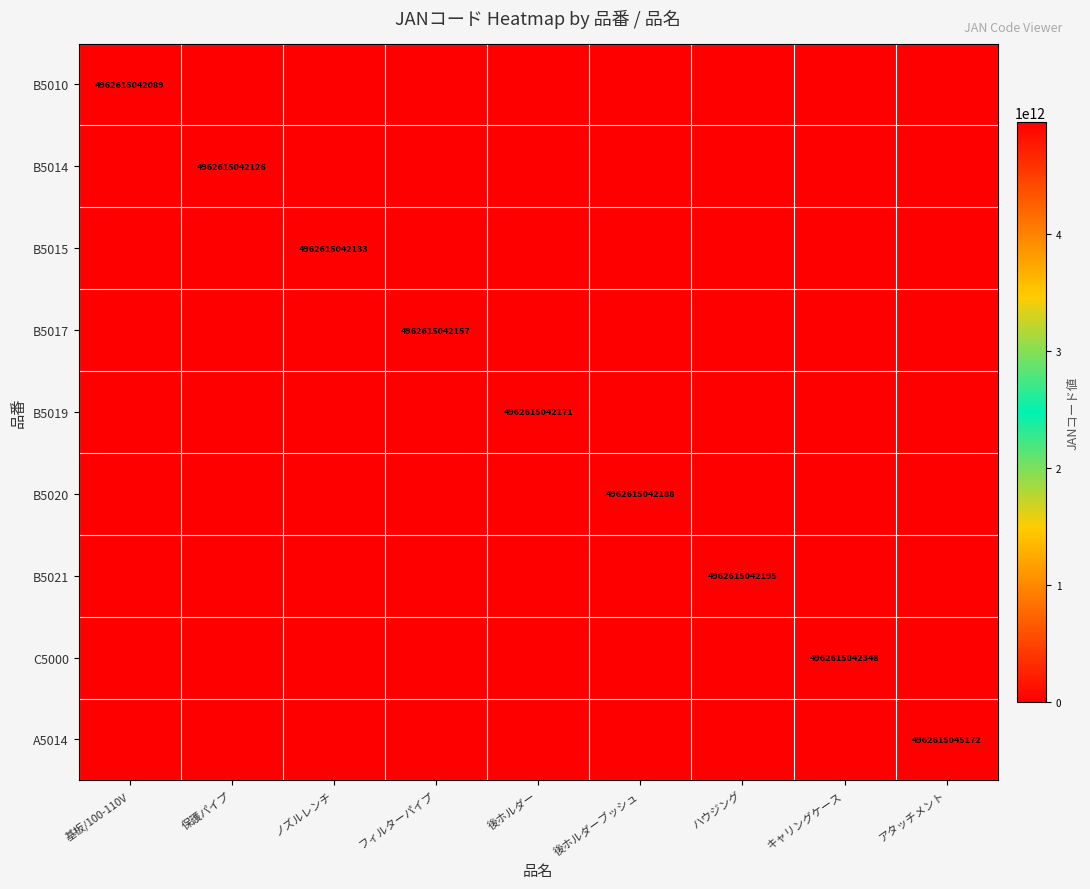

The B5017 series shows 6846416409872 at フィルターパイプ. True or false?

False